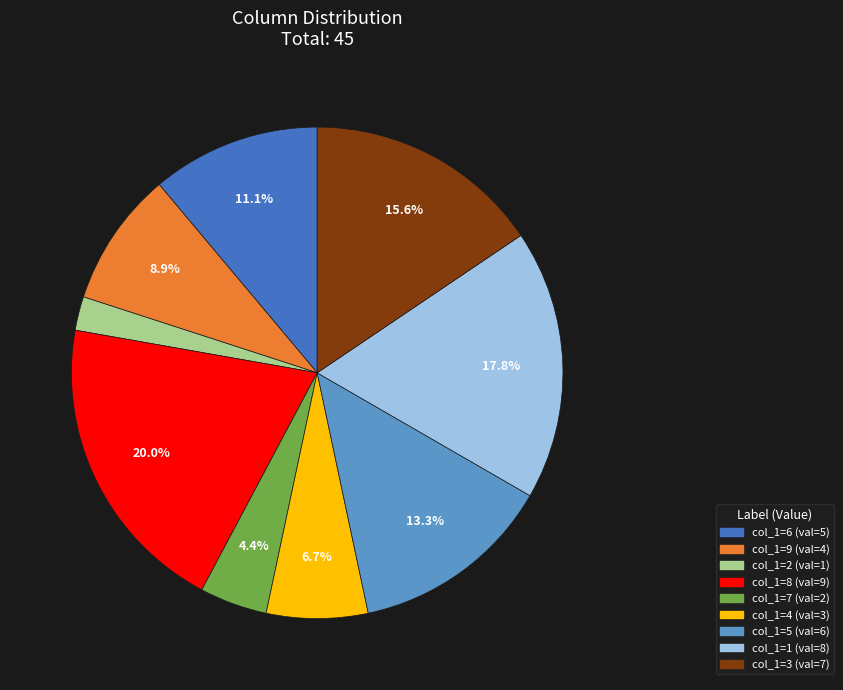

Count the number of slices in the pie.

9